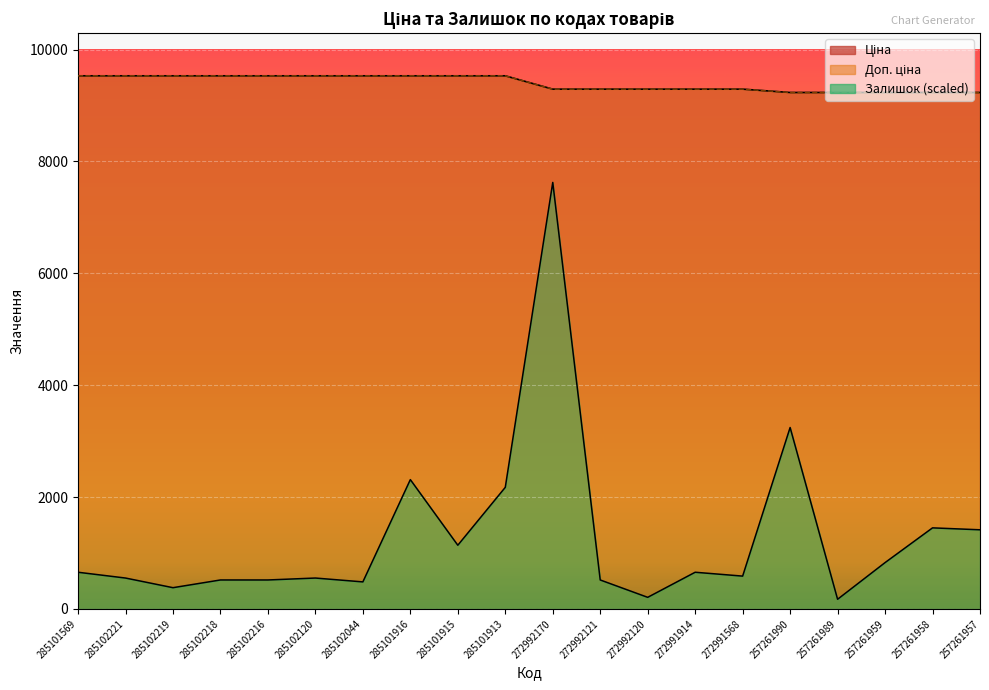

How many data points does each series have?

20